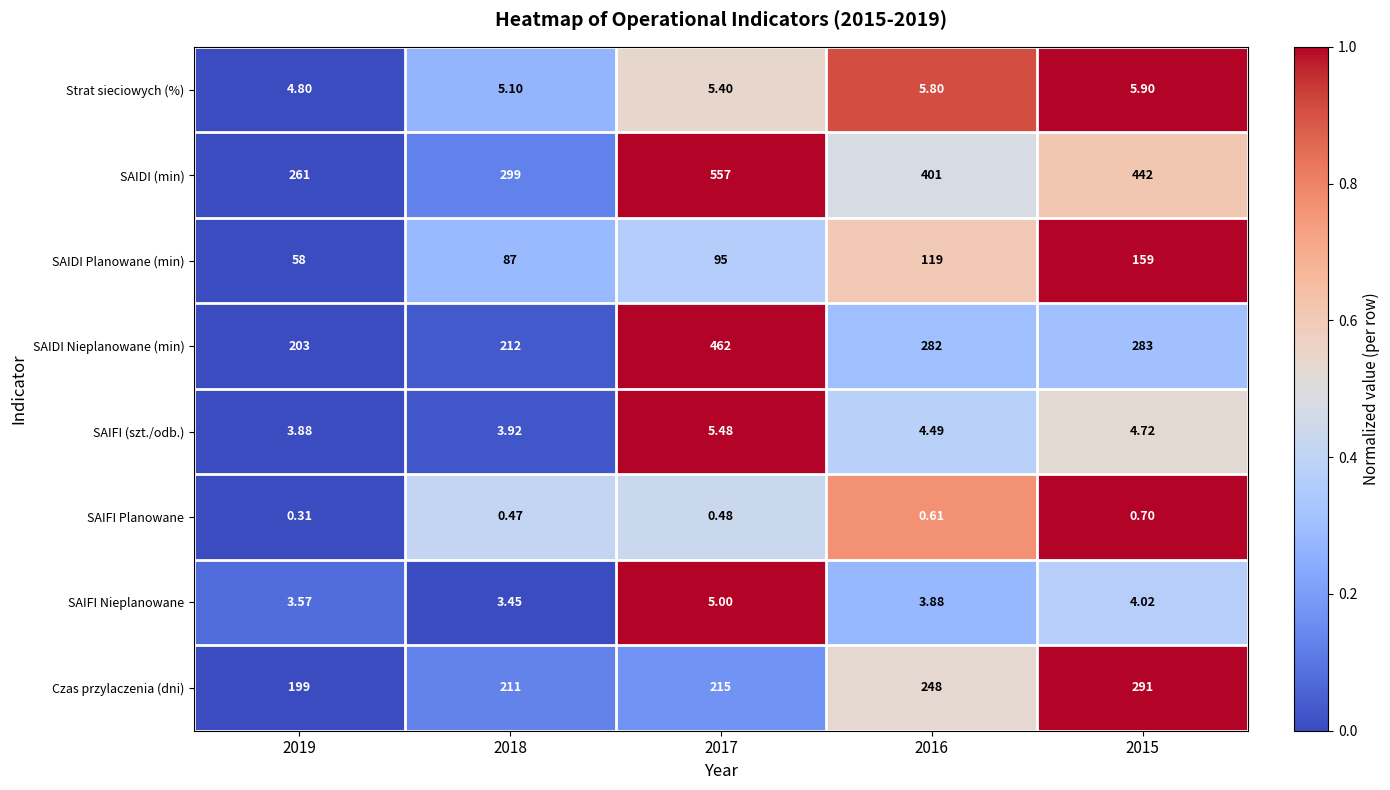

Is the value of SAIFI Nieplanowane at 2019 greater than the value of SAIDI Nieplanowane (min) at 2018?

No